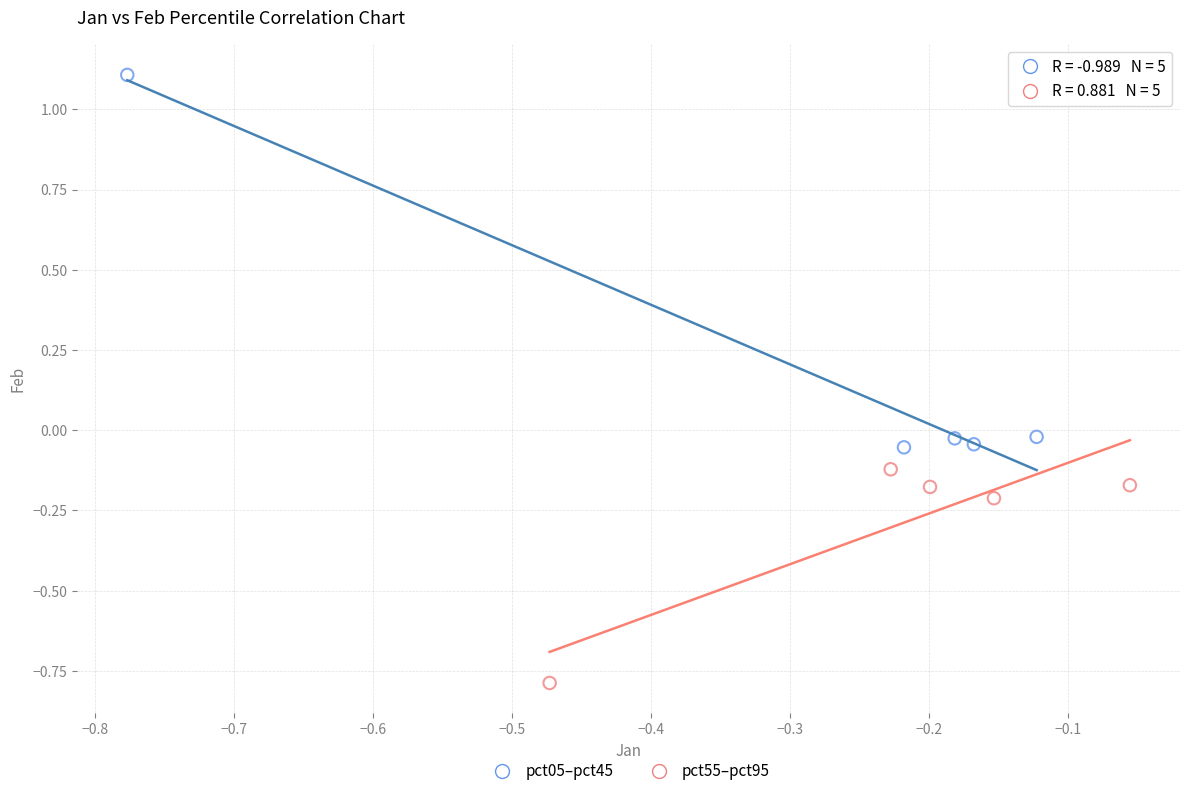

What are all the series names shown in the legend?

pct05–pct45, pct55–pct95